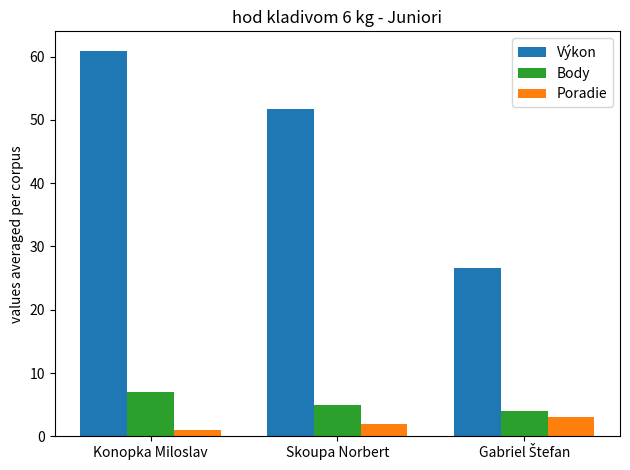

True or false: Výkon has a value of 85.7 at Konopka Miloslav.

False